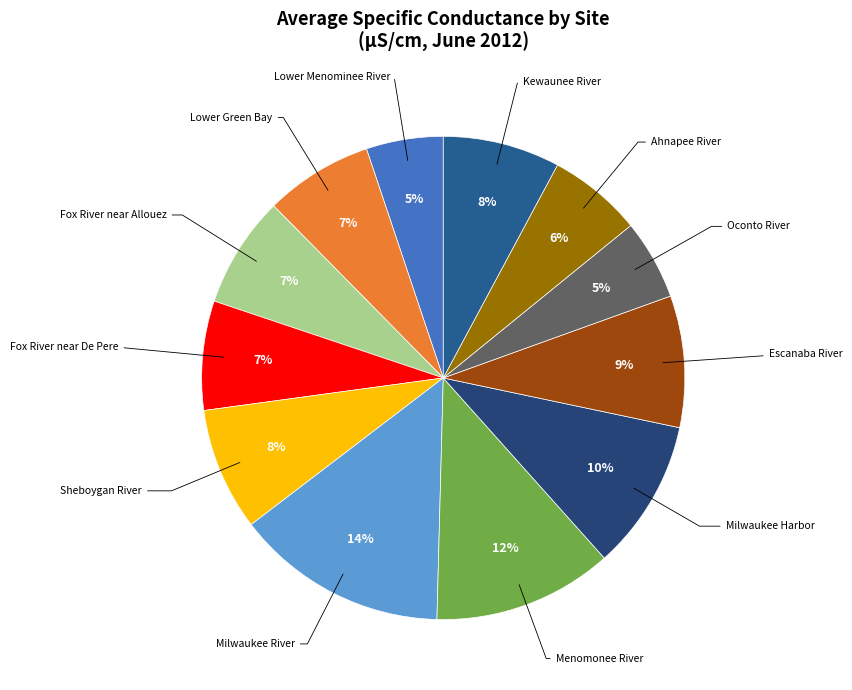

Which slice is the largest?

Milwaukee River